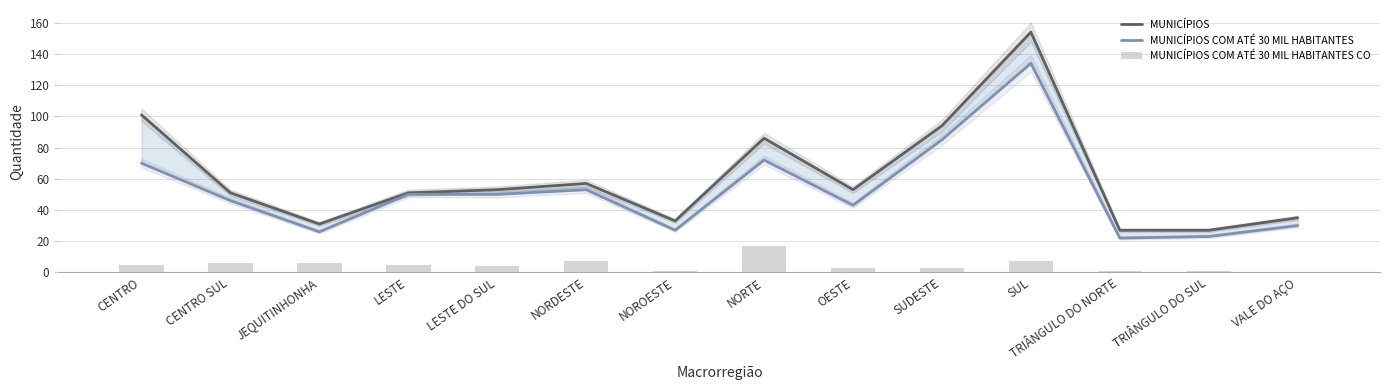

What is the difference between the maximum and minimum values in the MUNICÍPIOS COM ATÉ 30 MIL HABITANTES series?

112